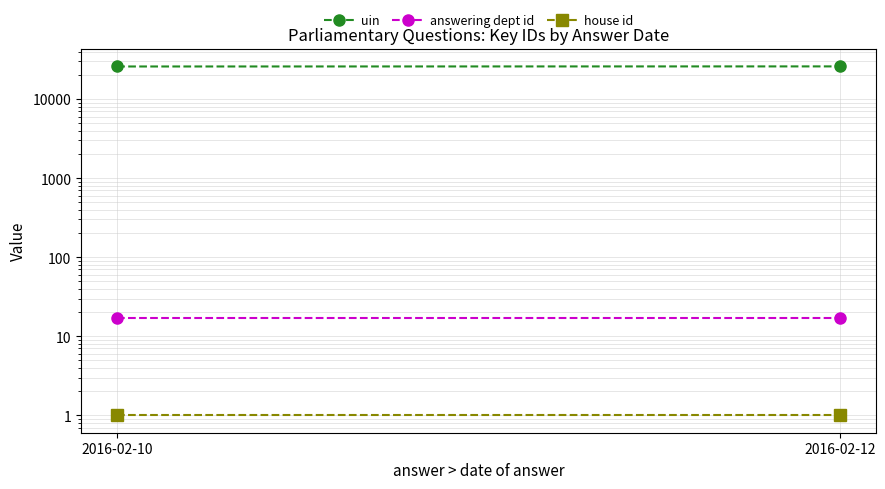

Is this an area chart (filled region under the line)?

No